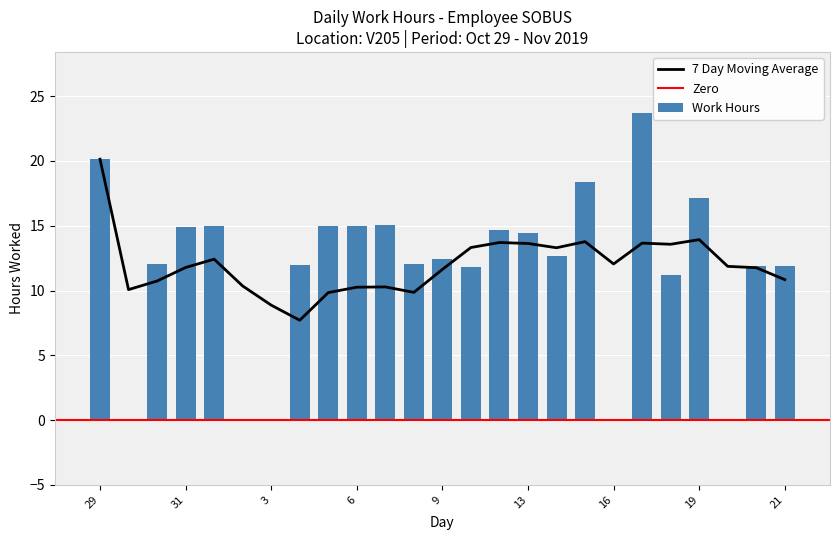

What is the maximum value shown in the chart?

23.7